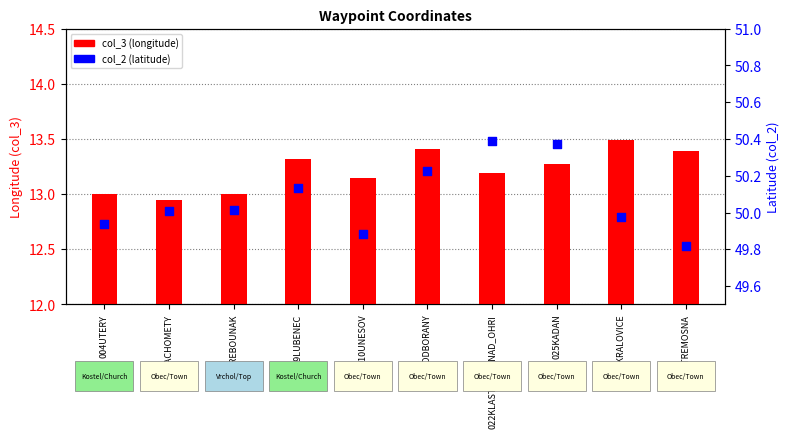

At which category is the sum across all series the highest?

025KADAN